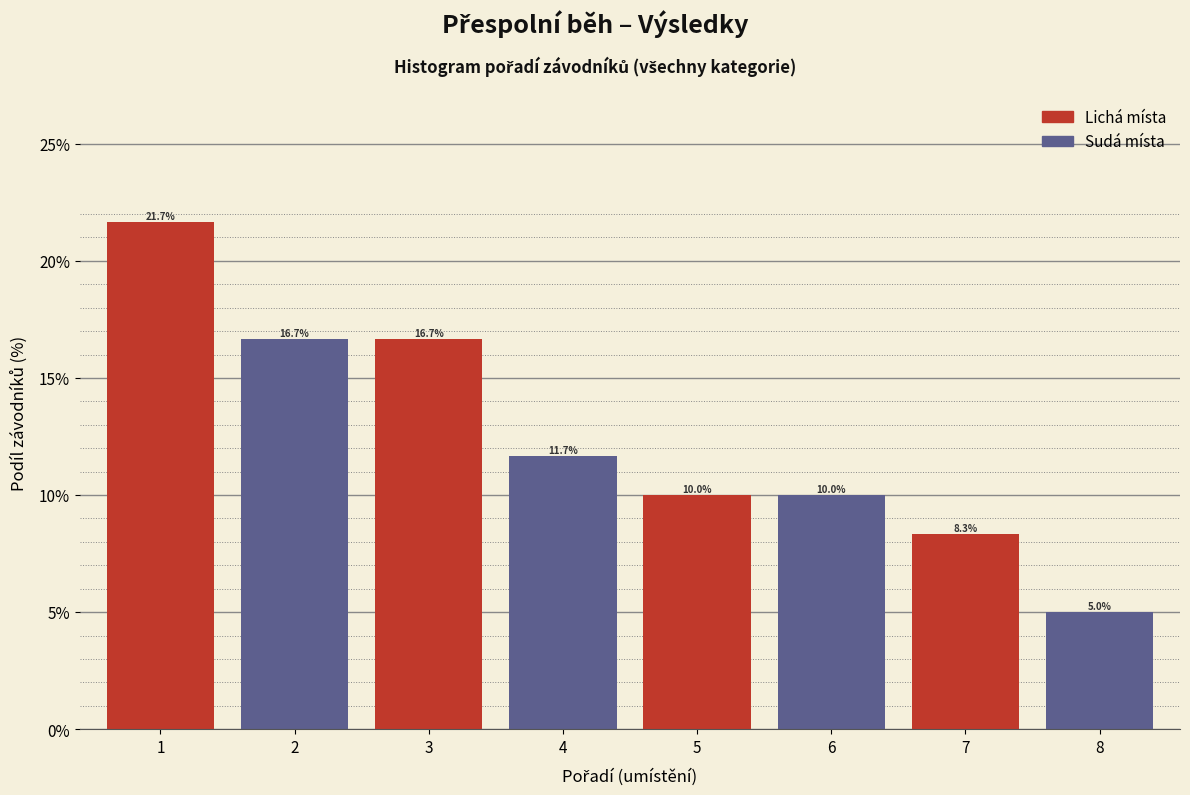

Reading left to right, extract all data points from this chart.

1=21.7	2=16.7	3=16.7	4=11.7	5=10.0	6=10.0	7=8.3	8=5.0